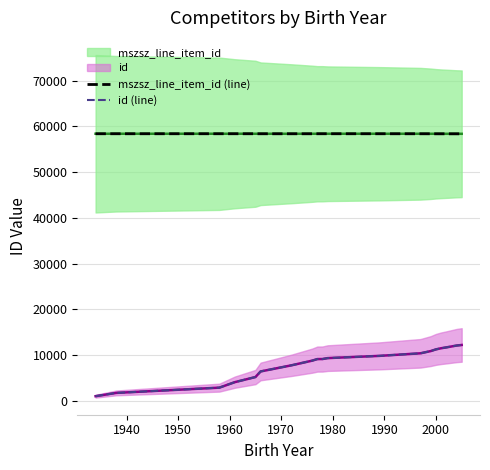

True or false: id (line) and mszsz_line_item_id (line) intersect in this chart.

False